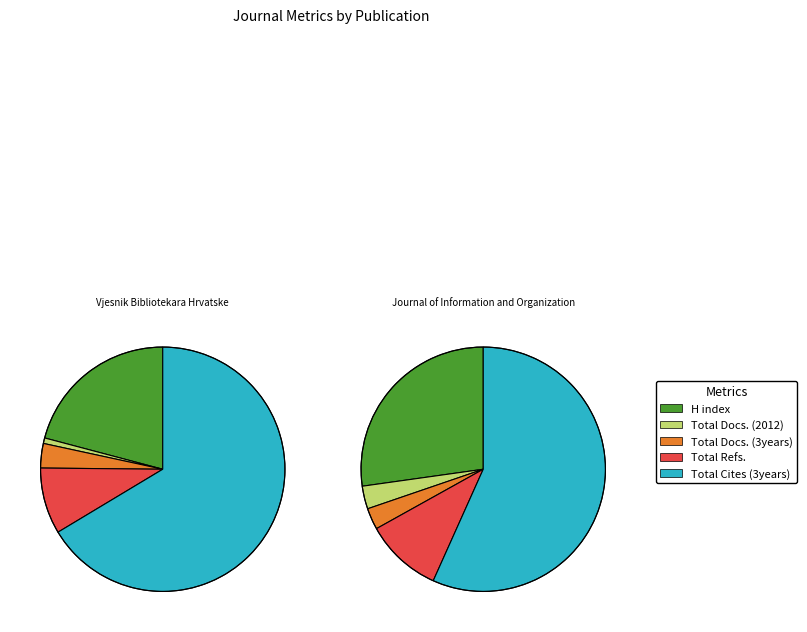

What percentage is the Journal of Information and Organization slice, to the nearest percent?

39%